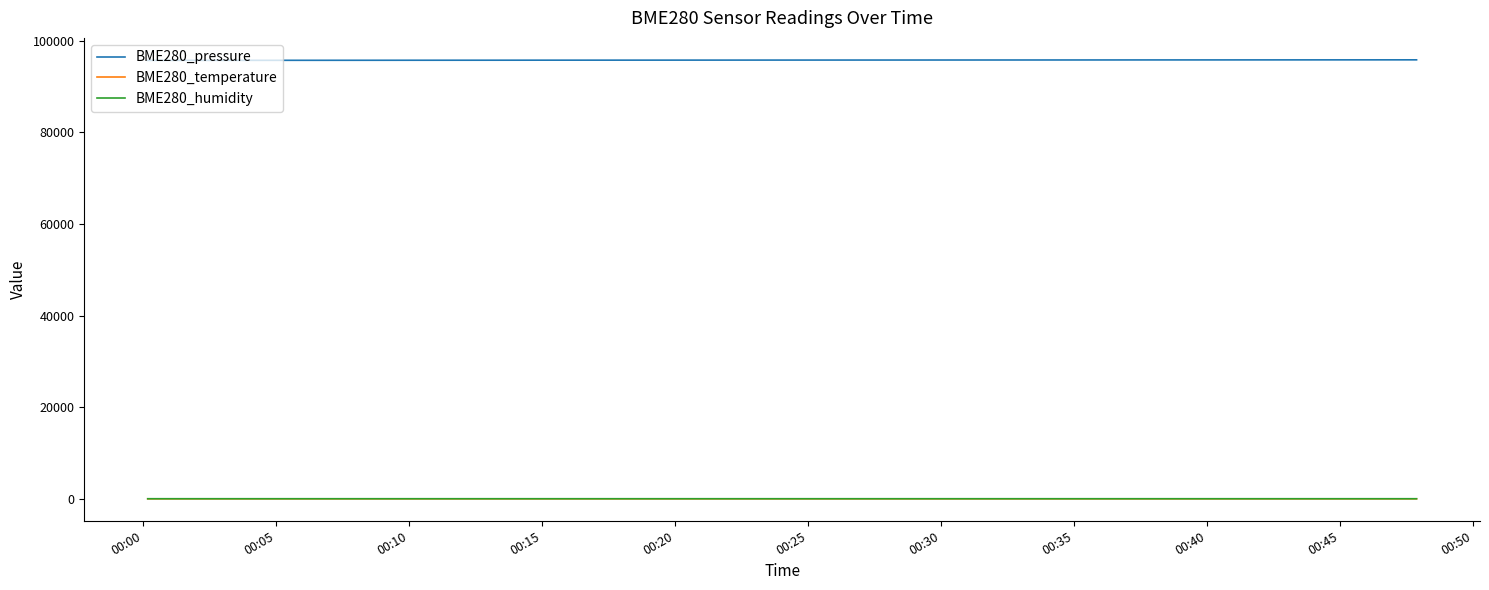

True or false: BME280_temperature and BME280_humidity intersect in this chart.

False